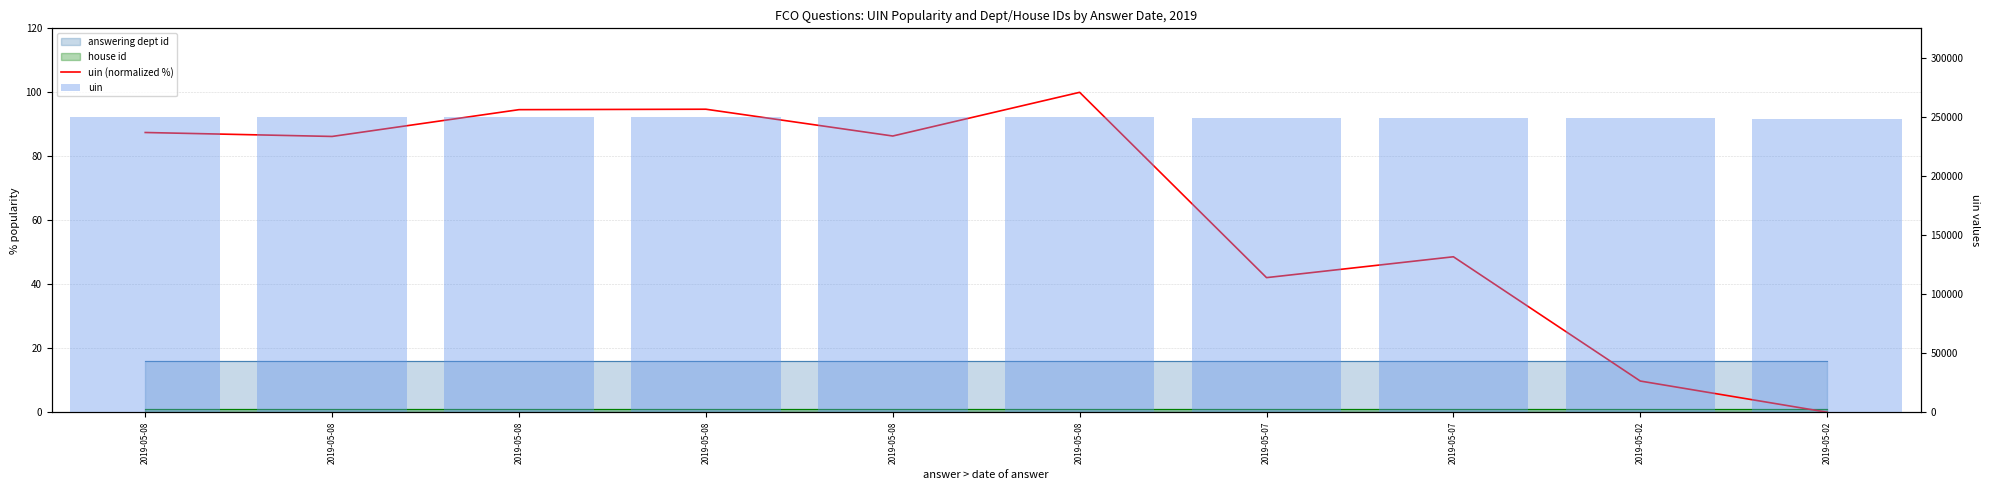

The uin series shows 122223.5 at 2019-05-08. True or false?

False